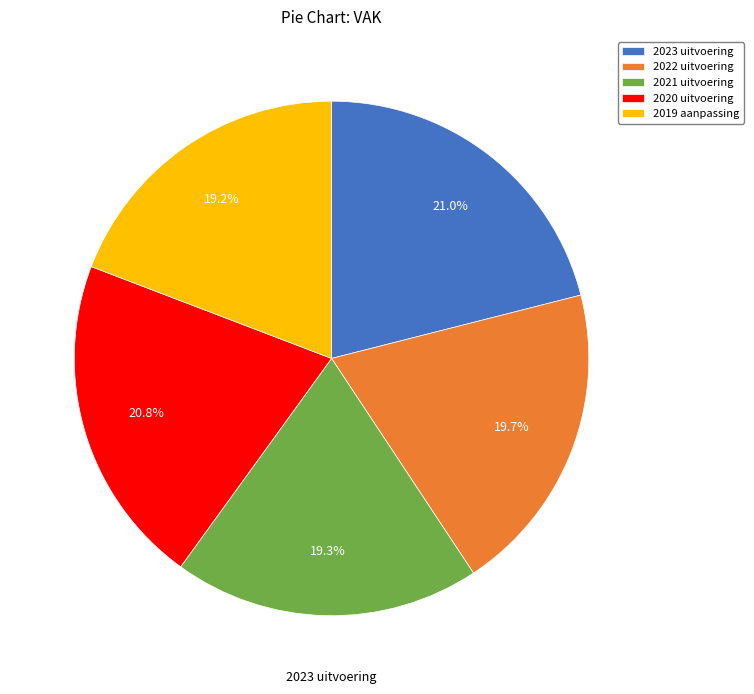

To the nearest percent, what is the combined percentage of 2020 uitvoering and 2022 uitvoering?

40%